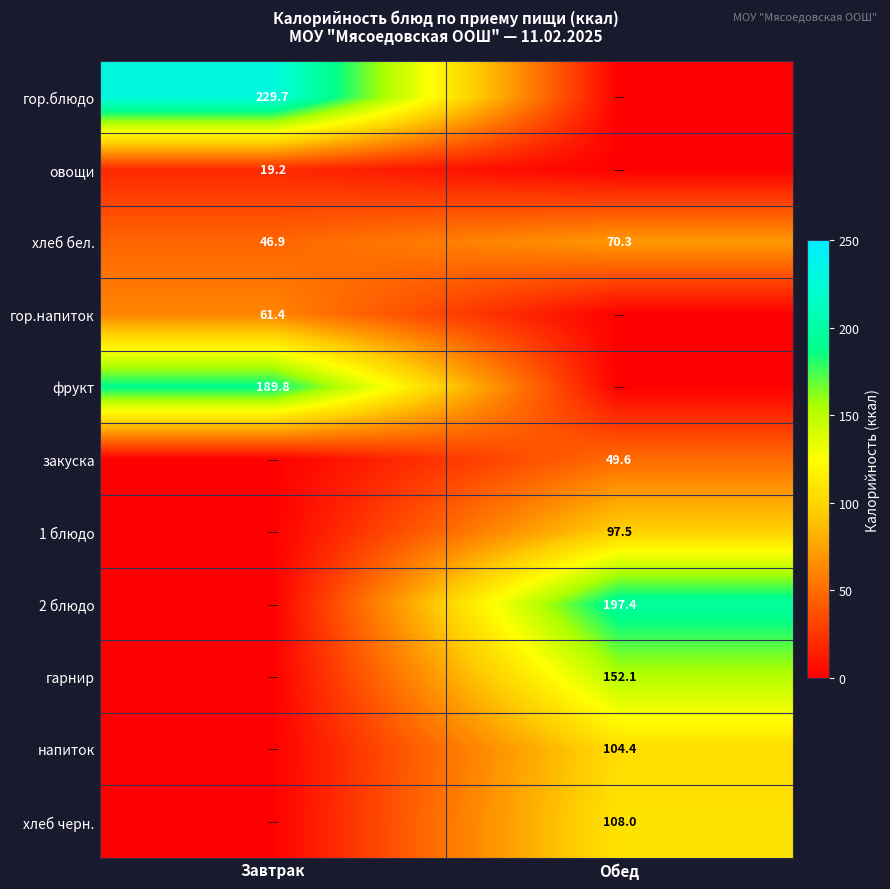

Which category has the lowest value in the хлеб бел. series?

Завтрак